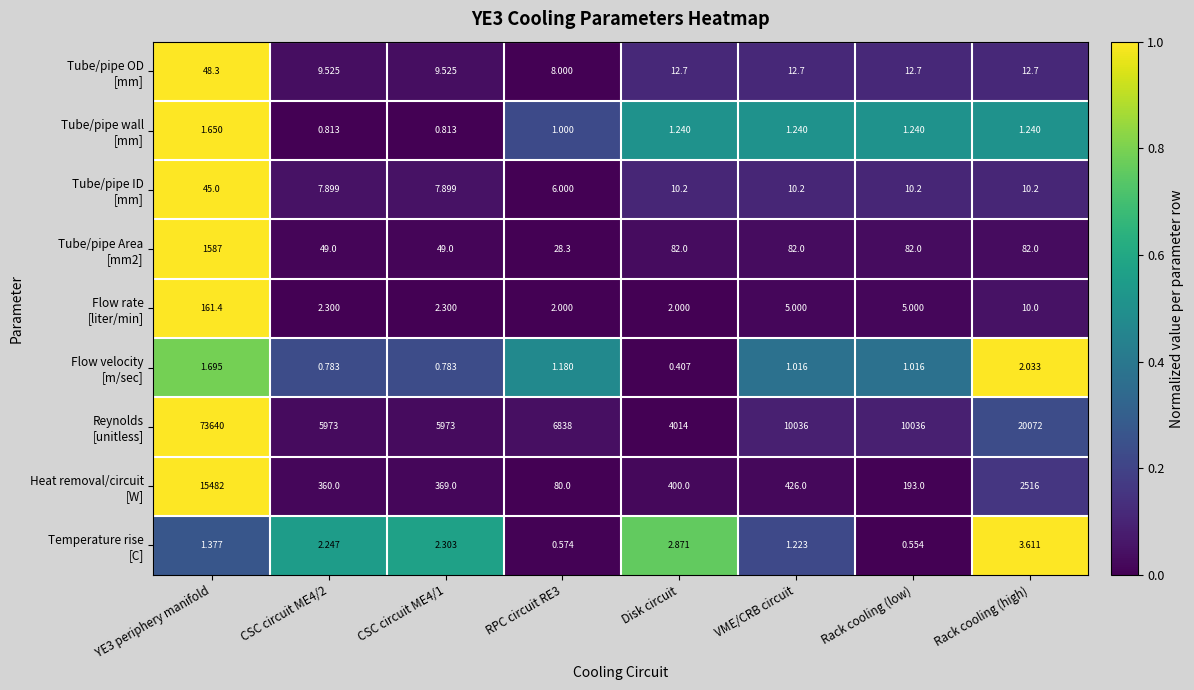

Which label corresponds to the smallest value in the chart?

Disk circuit